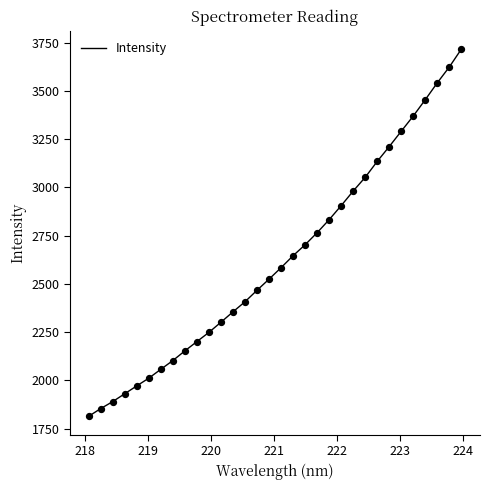

What is the smallest value displayed?

1813.3